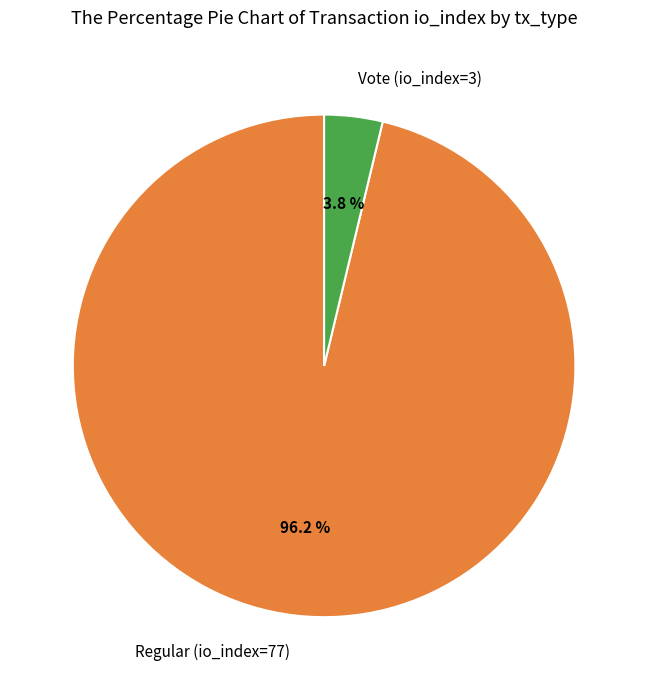

What percentage is the Vote (io_index=3) slice, to the nearest percent?

4%